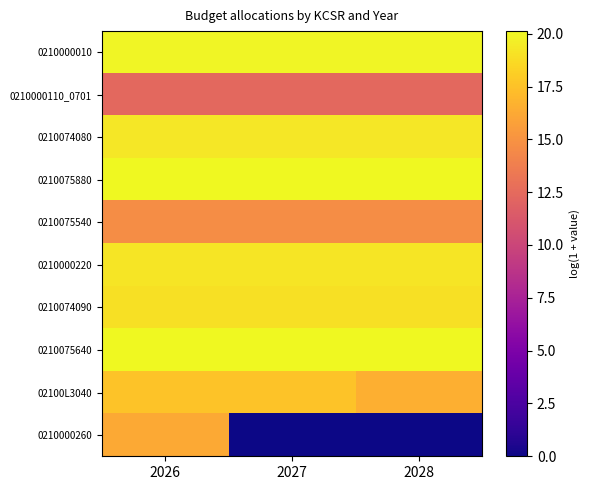

How many categories are shown in the chart?

3